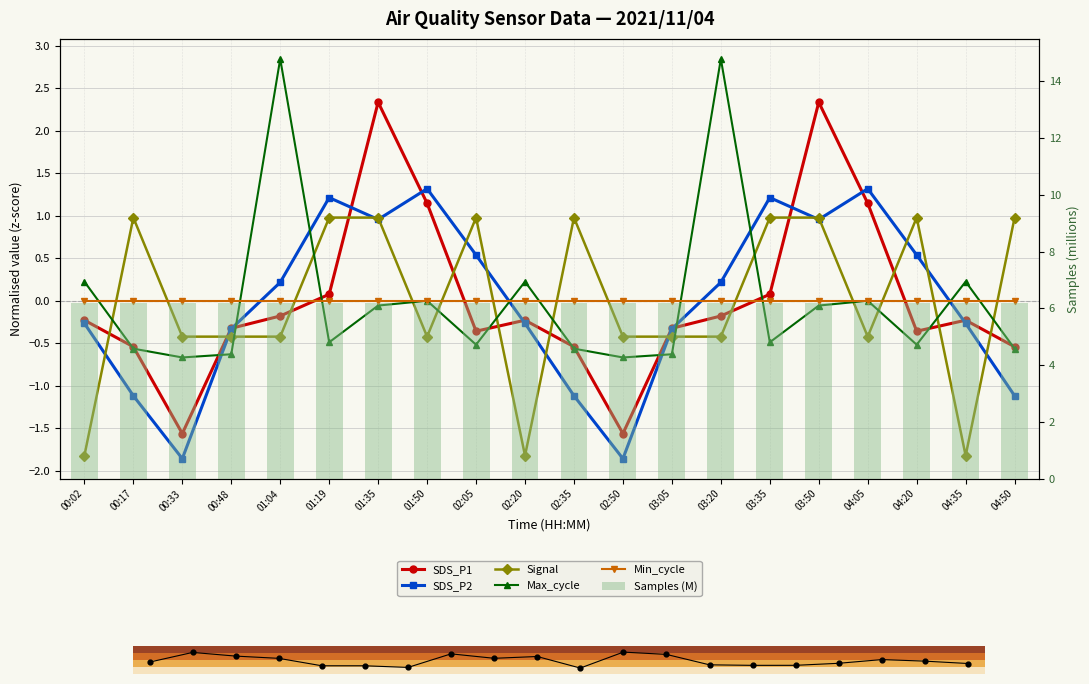

At how many categories does at least one series exceed -1?

20